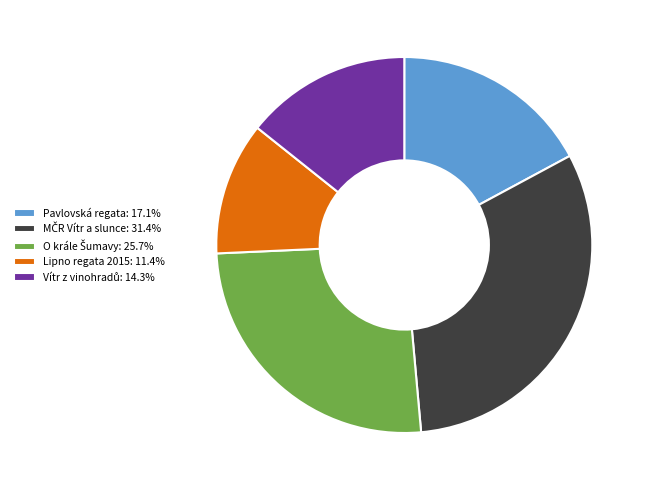

Count the number of slices in the pie.

5